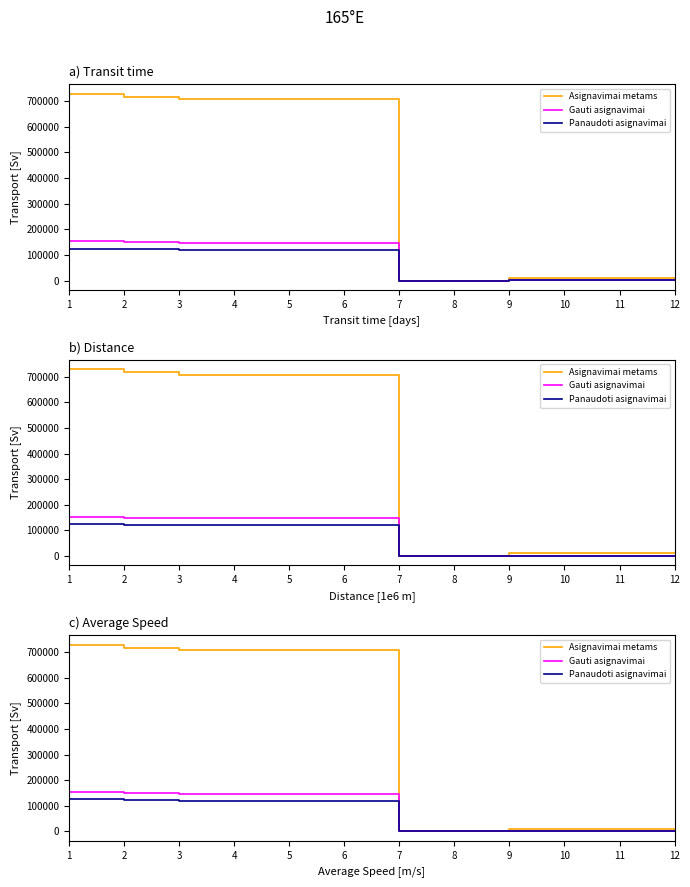

Is it true that Asignavimai metams equals 165395.8 at 6?

False